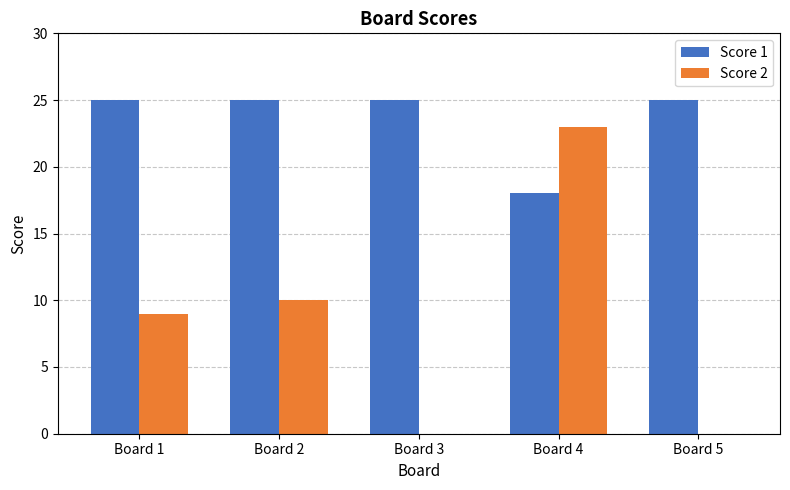

What is the sum of the Score 1 values at Board 5 and Board 1?

50